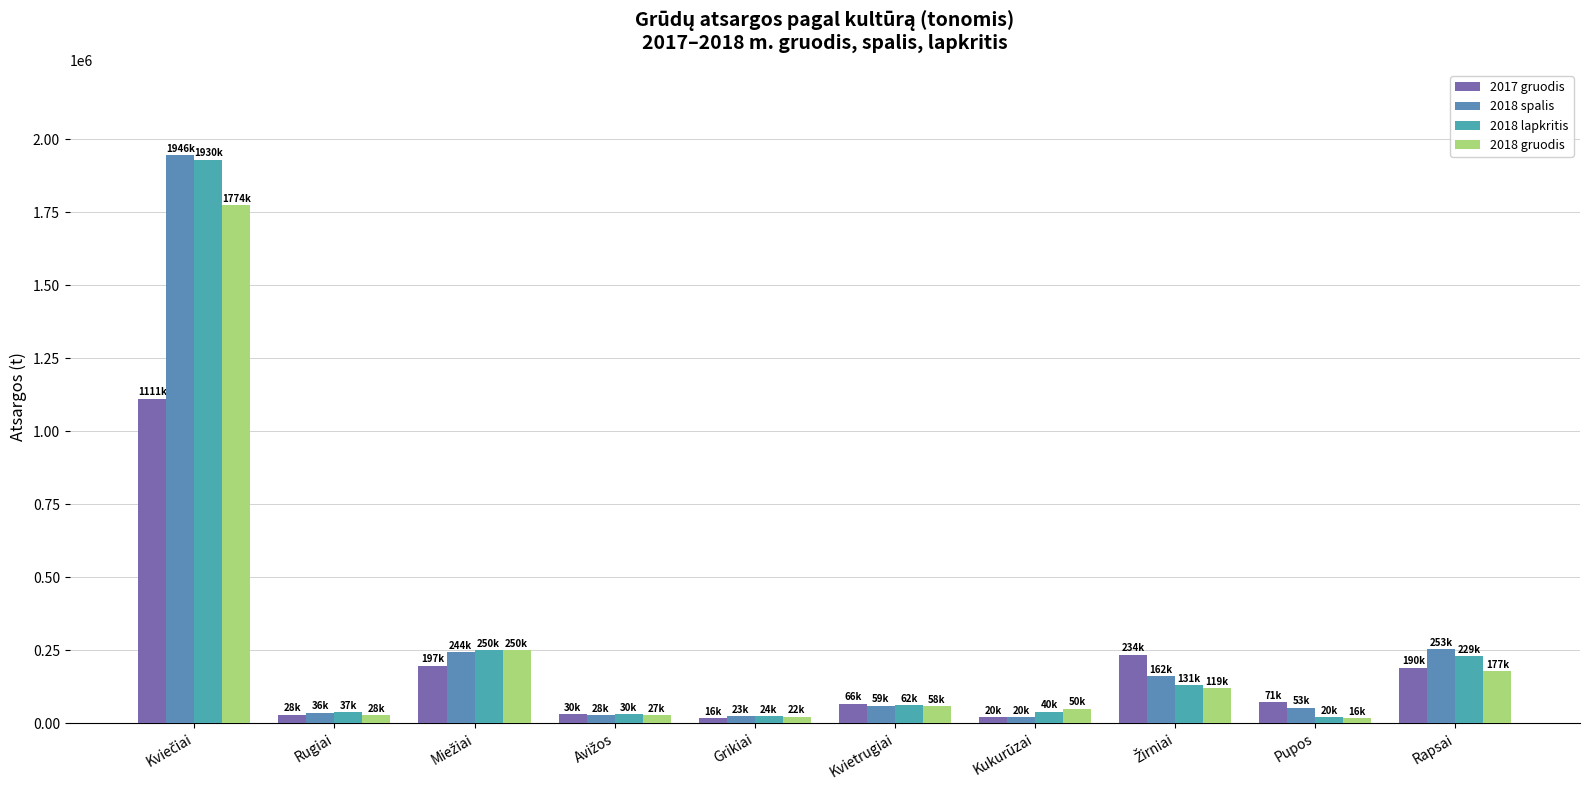

At how many categories does at least one series exceed 649954?

1